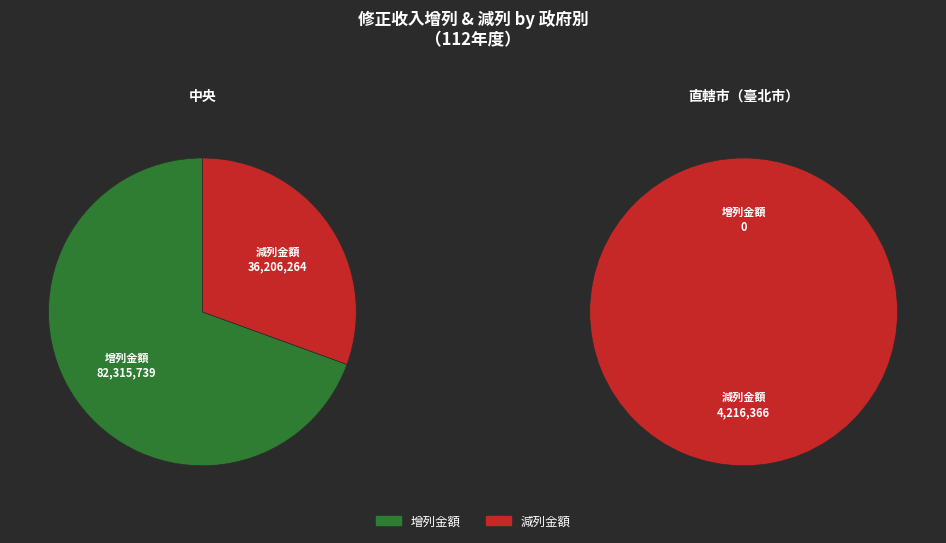

To the nearest percent, what percentage of the pie is 減列金額?

100%